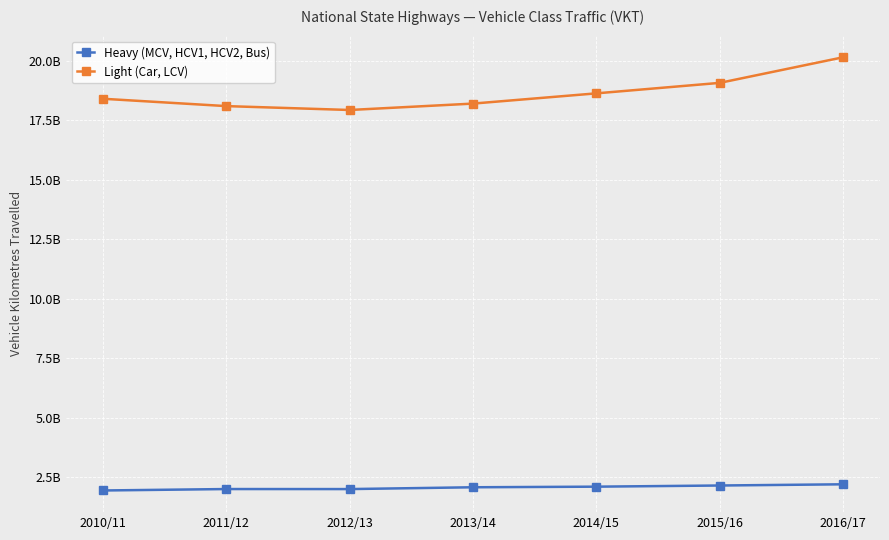

True or false: Heavy (MCV, HCV1, HCV2, Bus) and Light (Car, LCV) cross at least once.

False